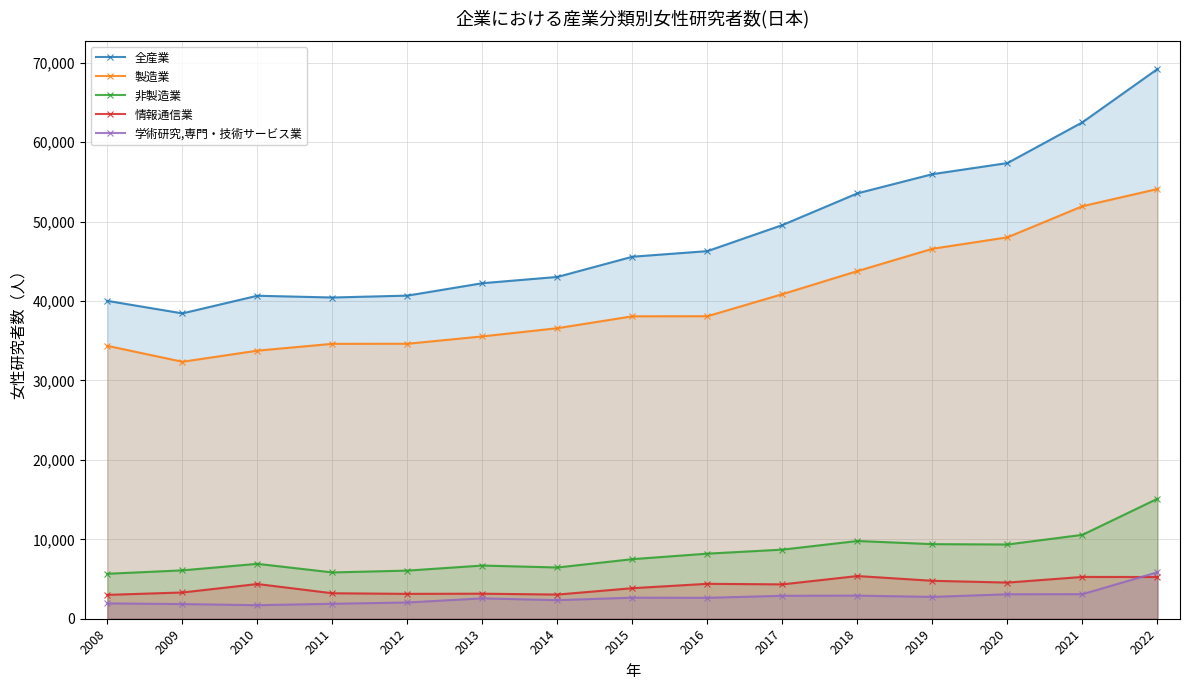

Between 2011 and 2019, which series saw the biggest shift?

全産業